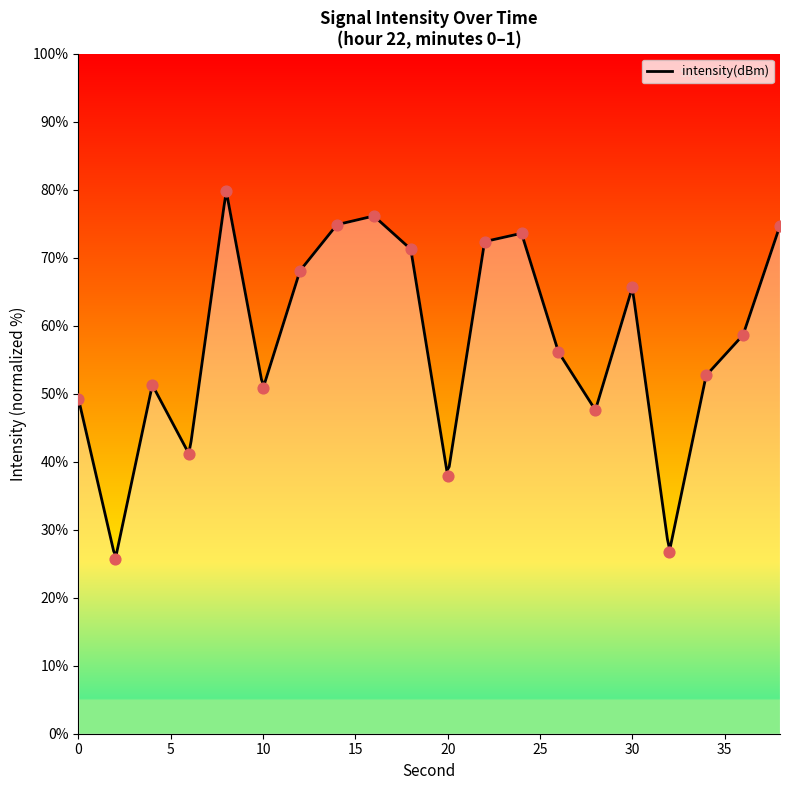

What is the change in value from 30 to 34?

-12.9